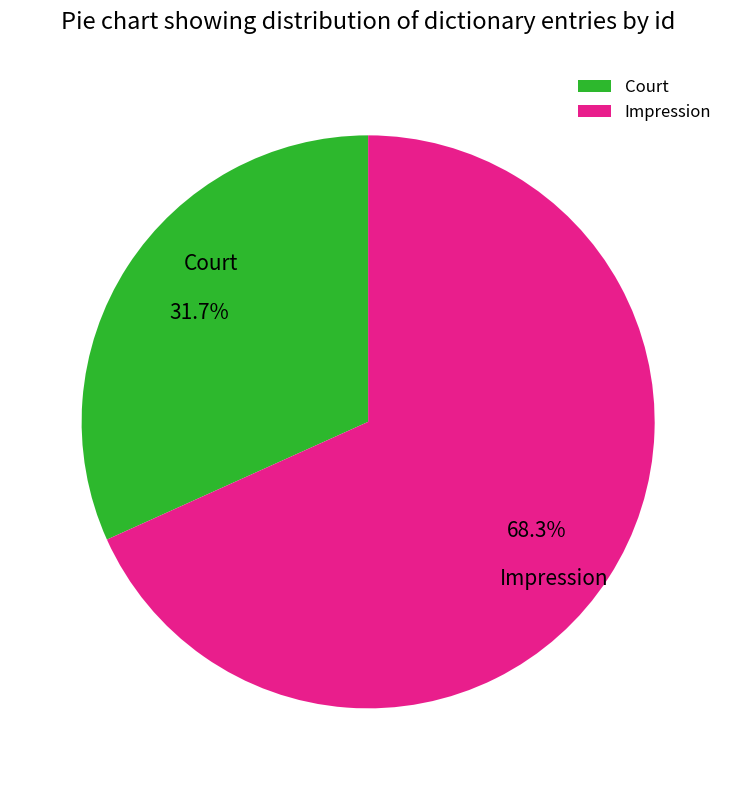

What is the smallest slice in the pie chart?

Court